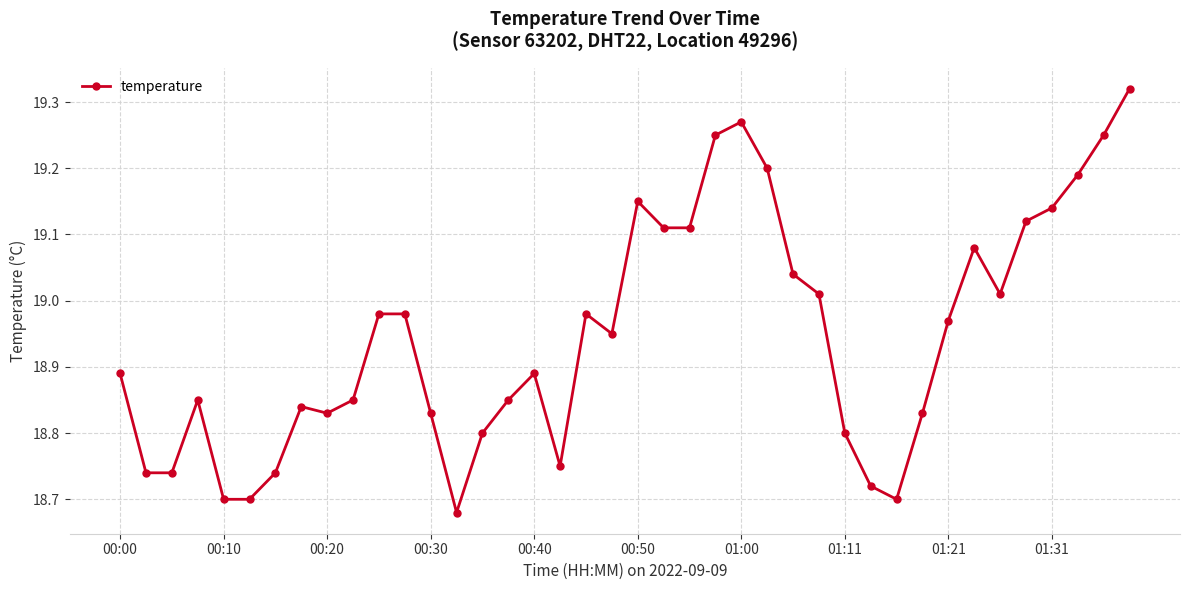

What is the difference between the second highest and second lowest values?

0.6